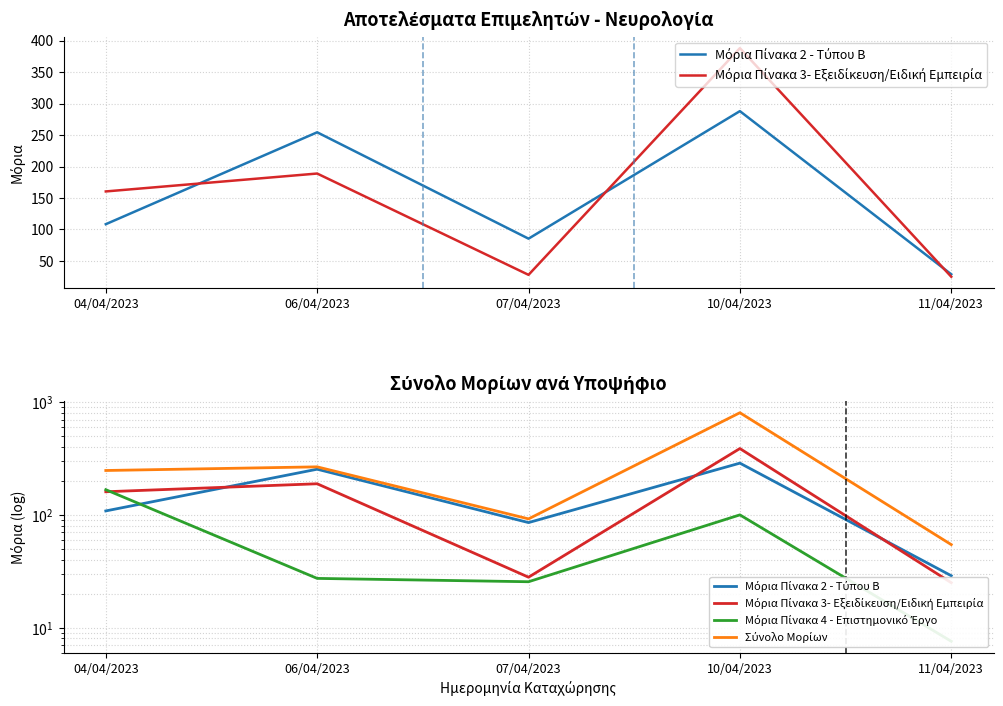

Where does the Σύνολο Μορίων series first go above 247?

04/04/2023